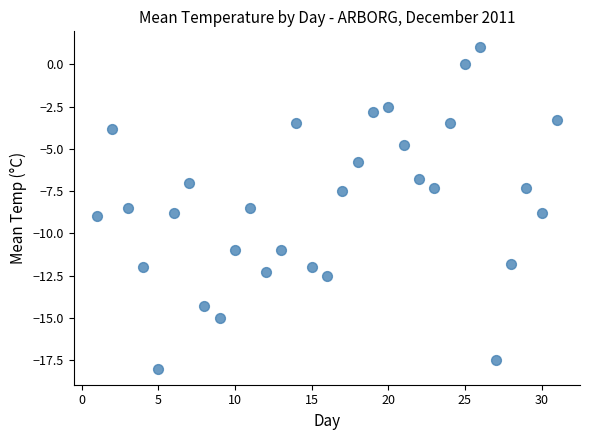

What is the range of Y values (max minus min)?

19.0